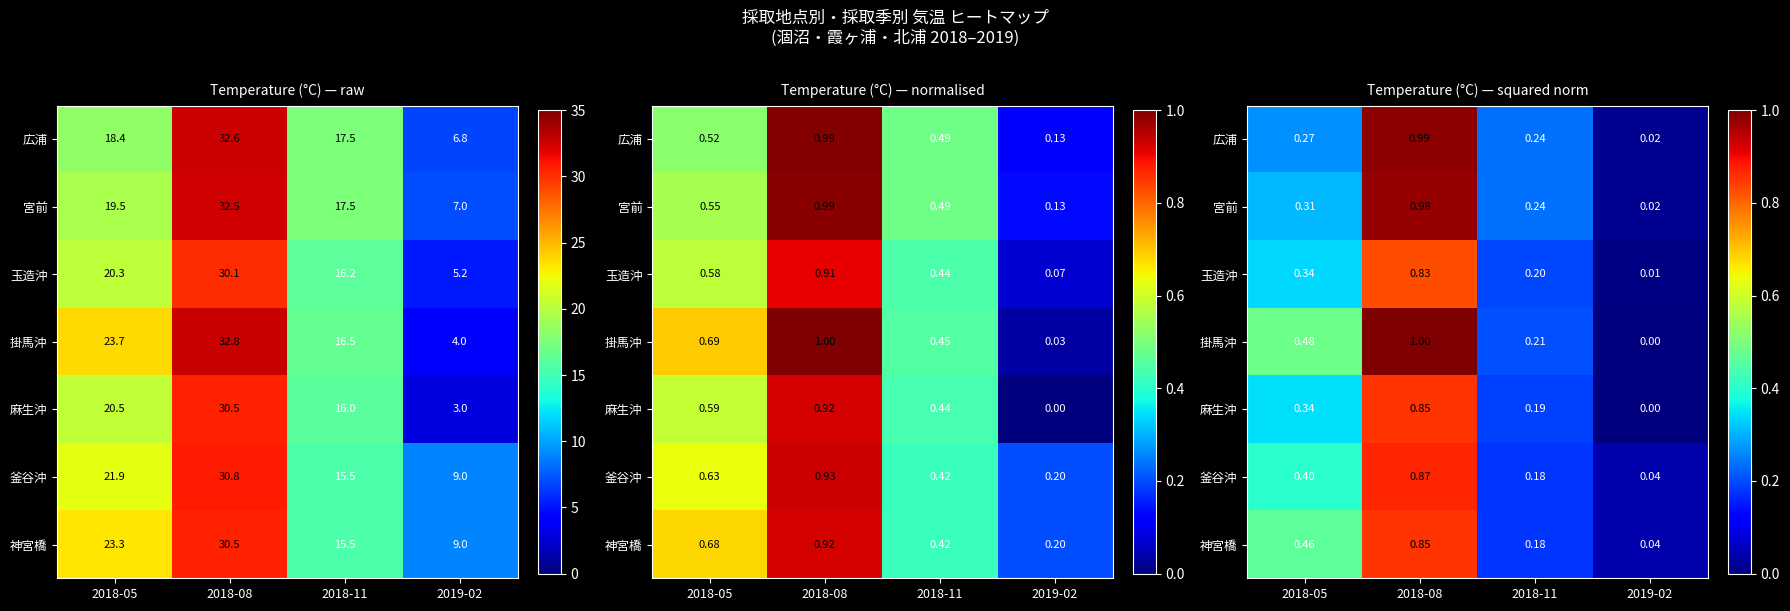

At which category is the sum across all series the highest?

2018-08